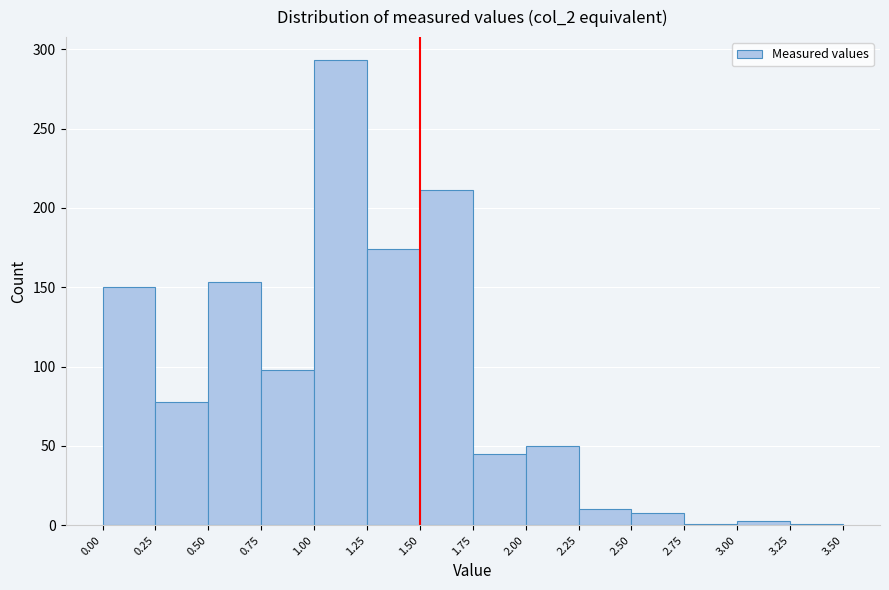

Reading left to right, list every bar in this chart as the range it spans on the x-axis followed by its height. The values are not printed on the chart, so give them approximately, as read against the axis.

0.00 to 0.25: 150
0.25 to 0.50: 80
0.50 to 0.75: 155
0.75 to 1.00: 100
1.00 to 1.25: 295
1.25 to 1.50: 175
1.50 to 1.75: 210
1.75 to 2.00: 45
2.00 to 2.25: 50
2.25 to 2.50: 10
2.50 to 2.75: 10
2.75 to 3.00: under 5
3.00 to 3.25: under 5
3.25 to 3.50: under 5